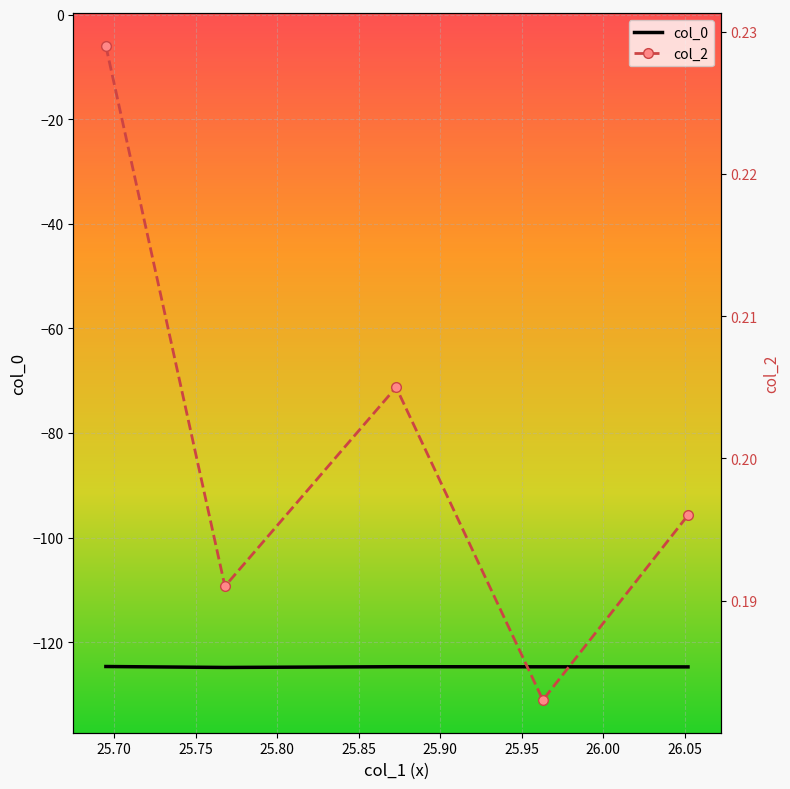

Rank the series at 25.85 from highest to lowest value.

col_2, col_0